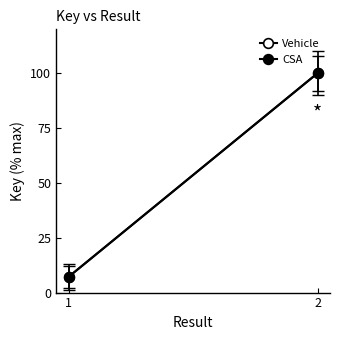

Rank the categories by CSA value from highest to lowest.

2, 1